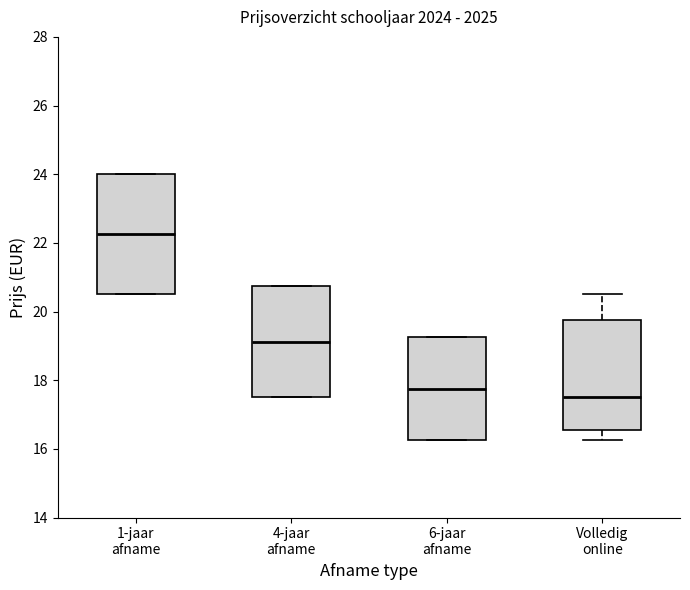

Reading left to right, read every box against the y-axis: the position of its median line, the range the box covers, and the ends of its whiskers. The values are not printed on the chart, so give them approximately, as read against the axis.

1-jaar afname: median 22.2, box 20.6 to 24.0, whiskers 20.6 to 24.0
4-jaar afname: median 19.2, box 17.6 to 20.8, whiskers 17.6 to 20.8
6-jaar afname: median 17.8, box 16.2 to 19.2, whiskers 16.2 to 19.2
Volledig online: median 17.6, box 16.6 to 19.8, whiskers 16.2 to 20.6